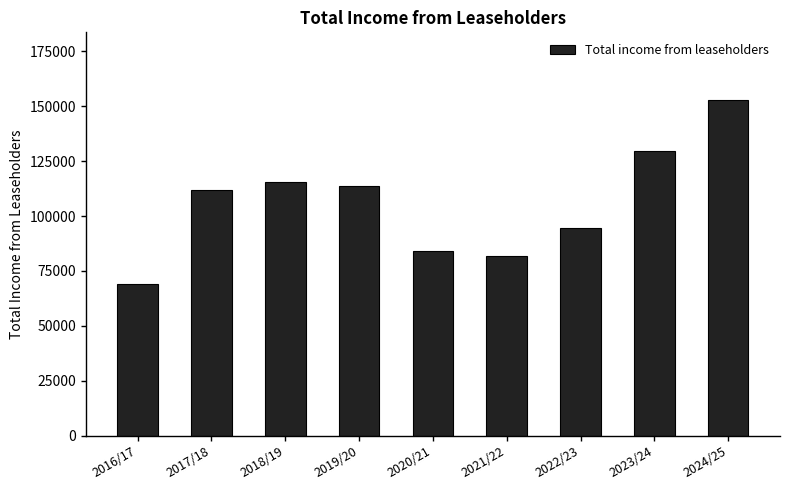

How many bars are there in total?

9